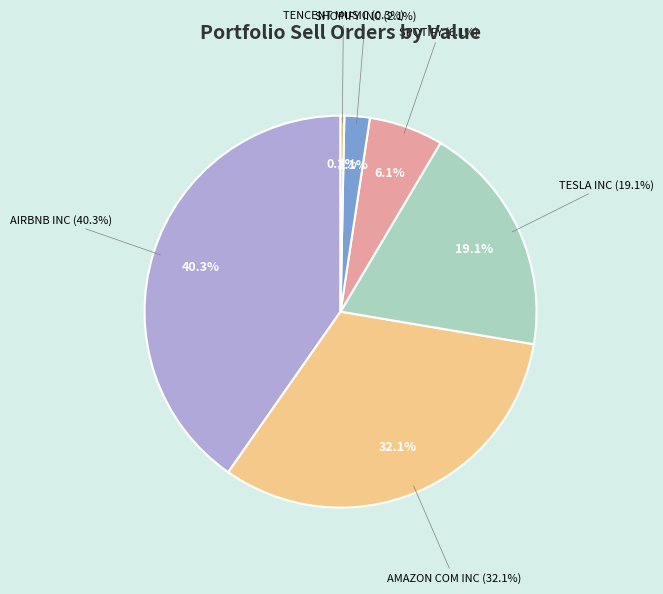

Is it true that TENCENT MUSIC ENTMT GROUP ADS is 1% of the pie?

False